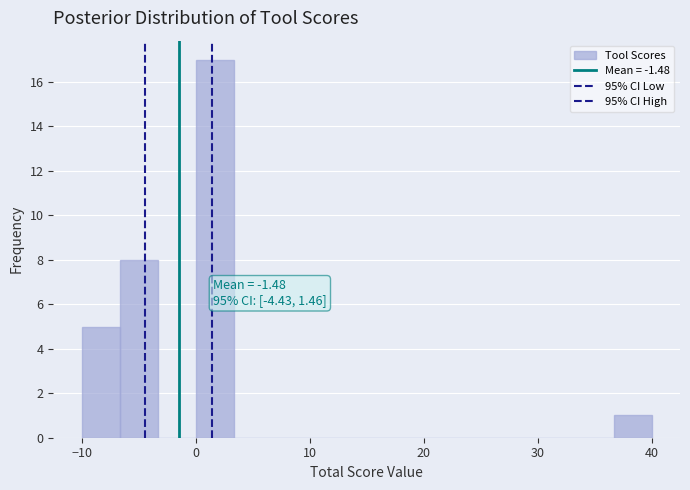

Read against the x-axis, roughly where is the centre of the tallest bar?

2